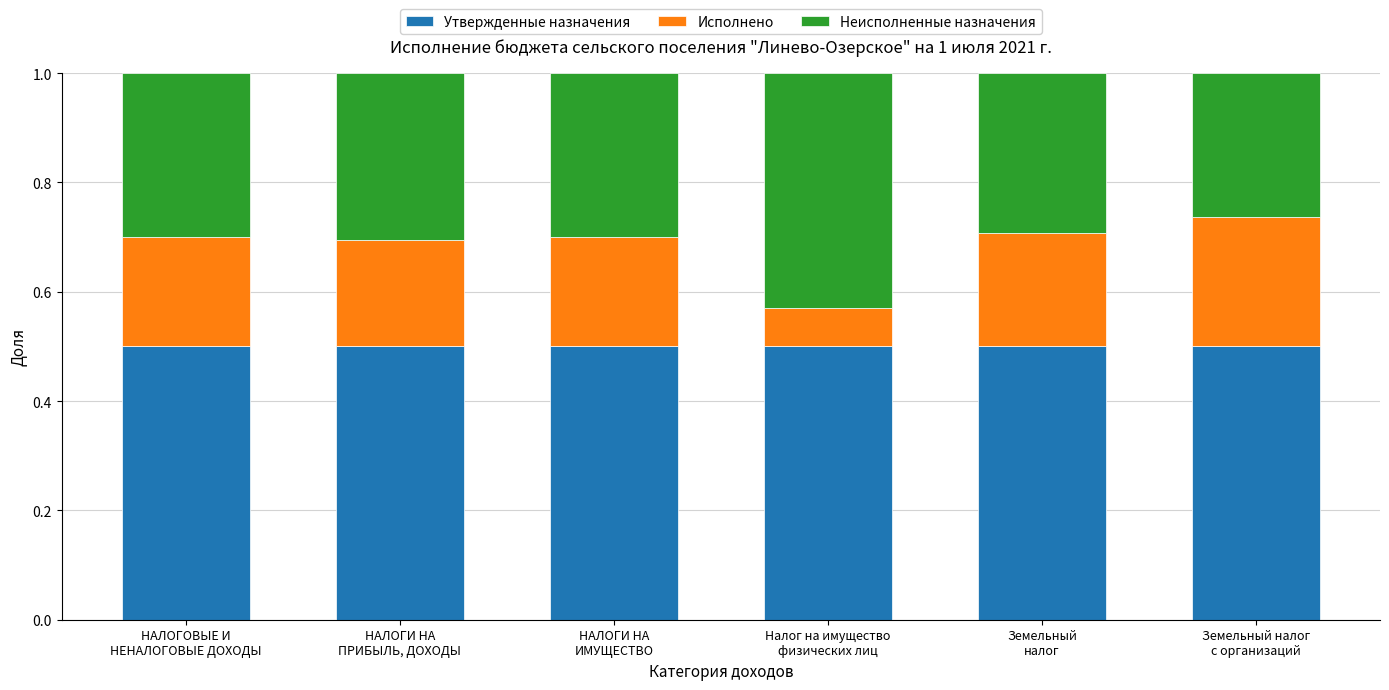

What is the sum of all Утвержденные назначения values?

3.0